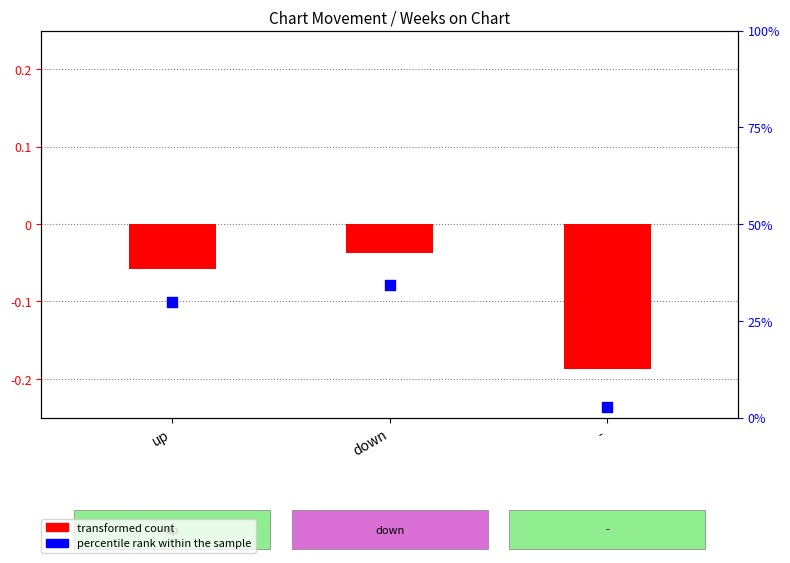

At how many categories does at least one series exceed 0?

3